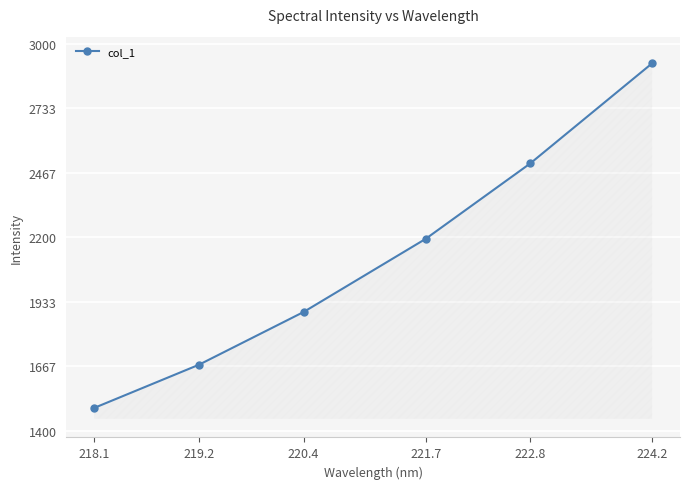

True or false: the data has more than 2 interior local peaks.

False